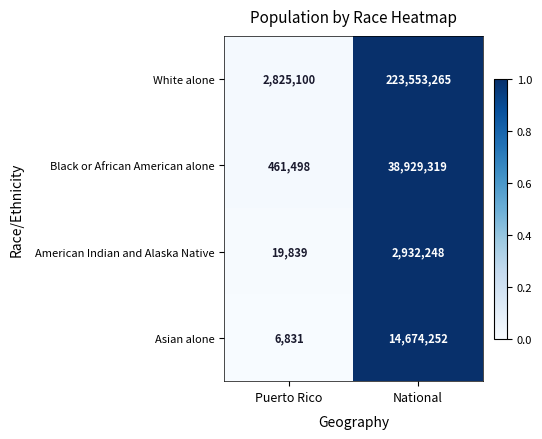

What is the smallest value displayed?

6831